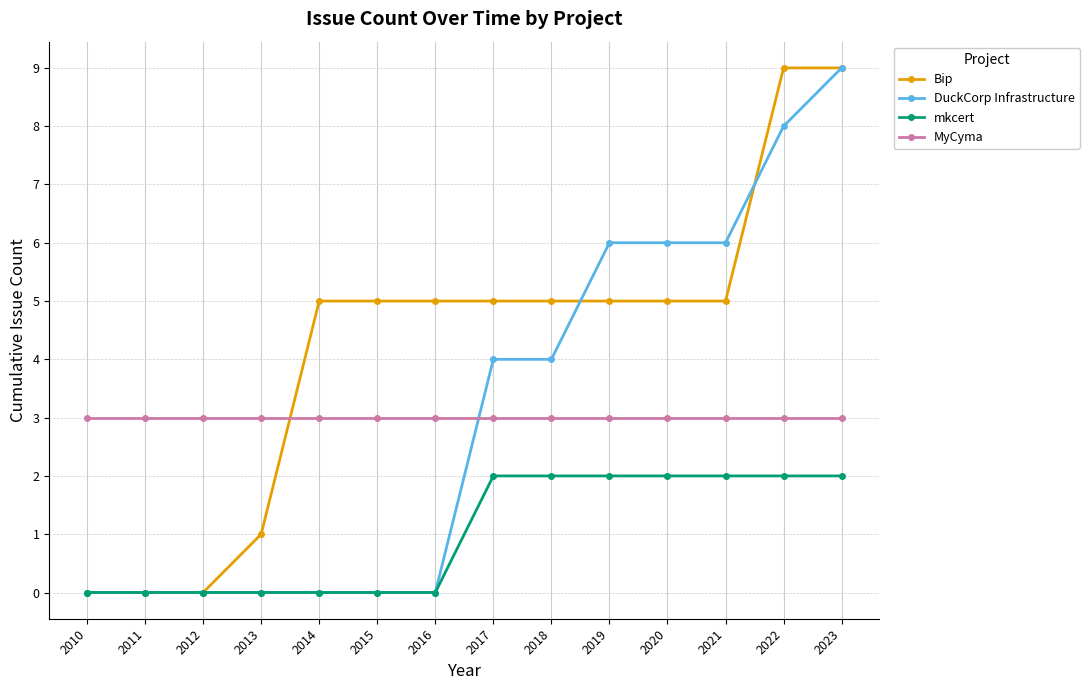

How many data points does each series have?

14